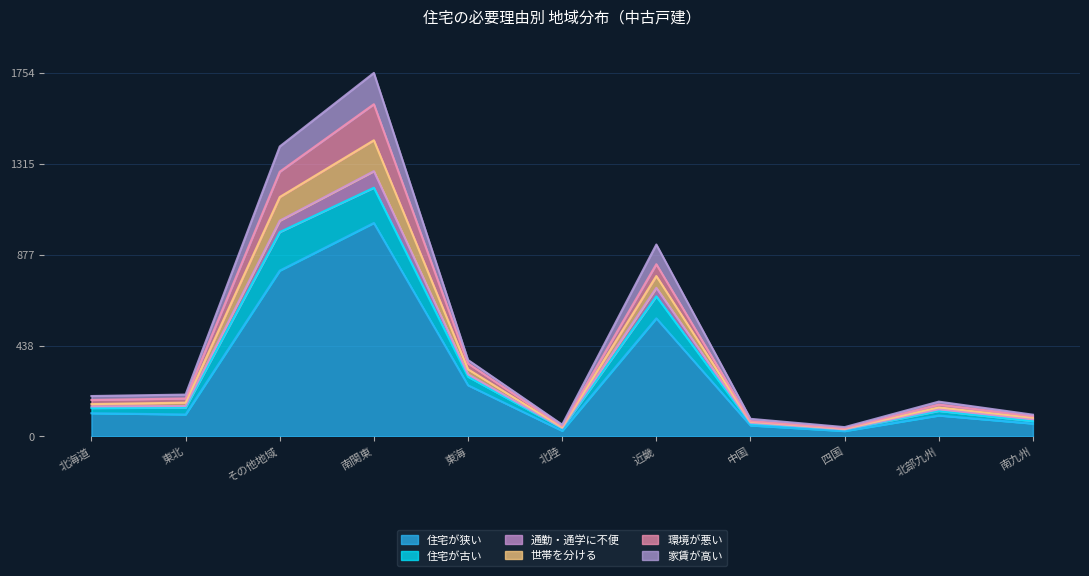

At which category is the sum across all series the highest?

南関東